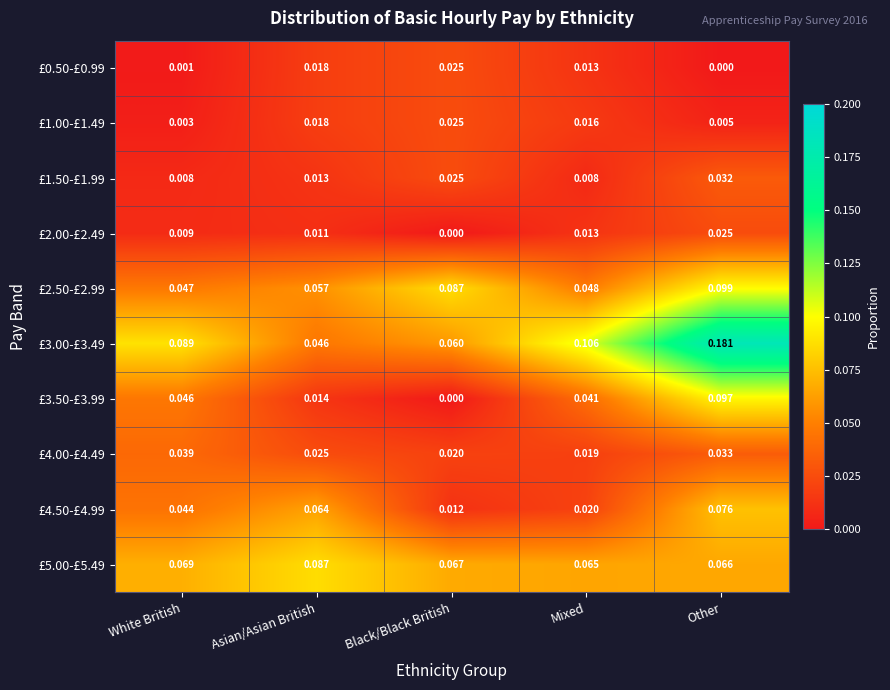

List the labels in order of £3.00-£3.49 value, largest first.

Other, Mixed, White British, Black/Black British, Asian/Asian British